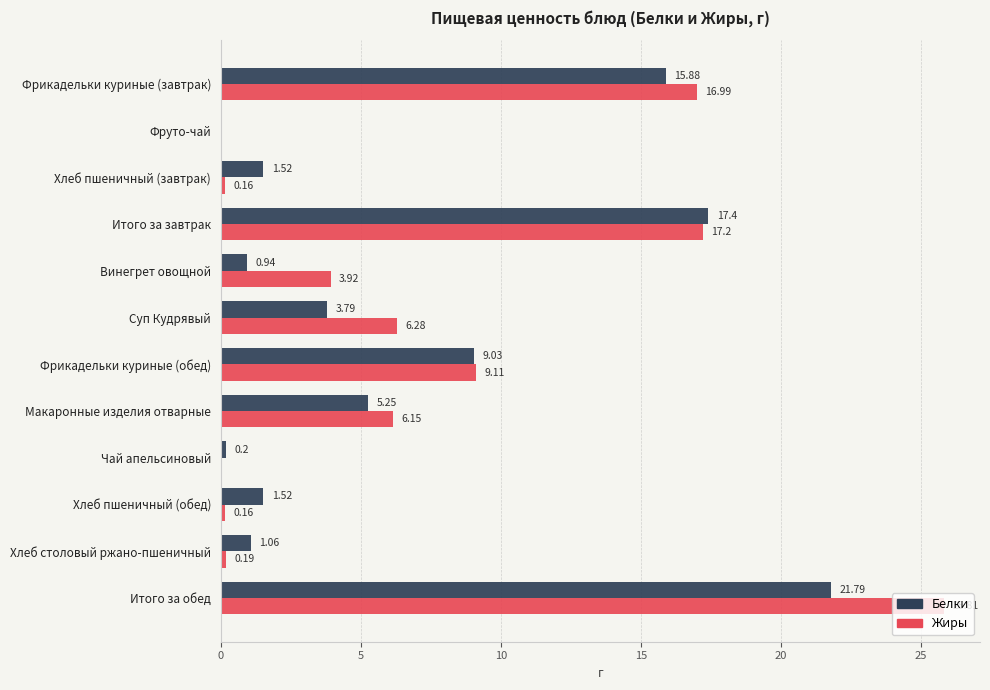

How many values in Белки are above zero?

11